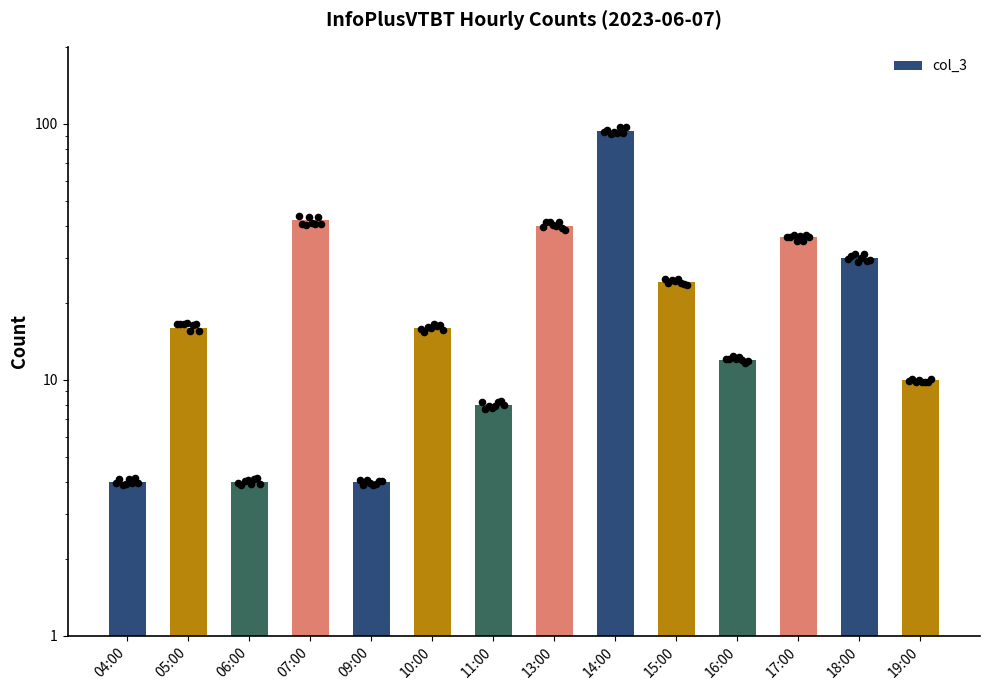

What is the change in value from 15:00 to 17:00?

+12